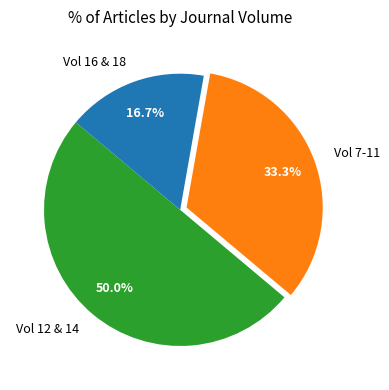

Rank the categories by value from highest to lowest.

Vol 12 & 14, Vol 7-11, Vol 16 & 18